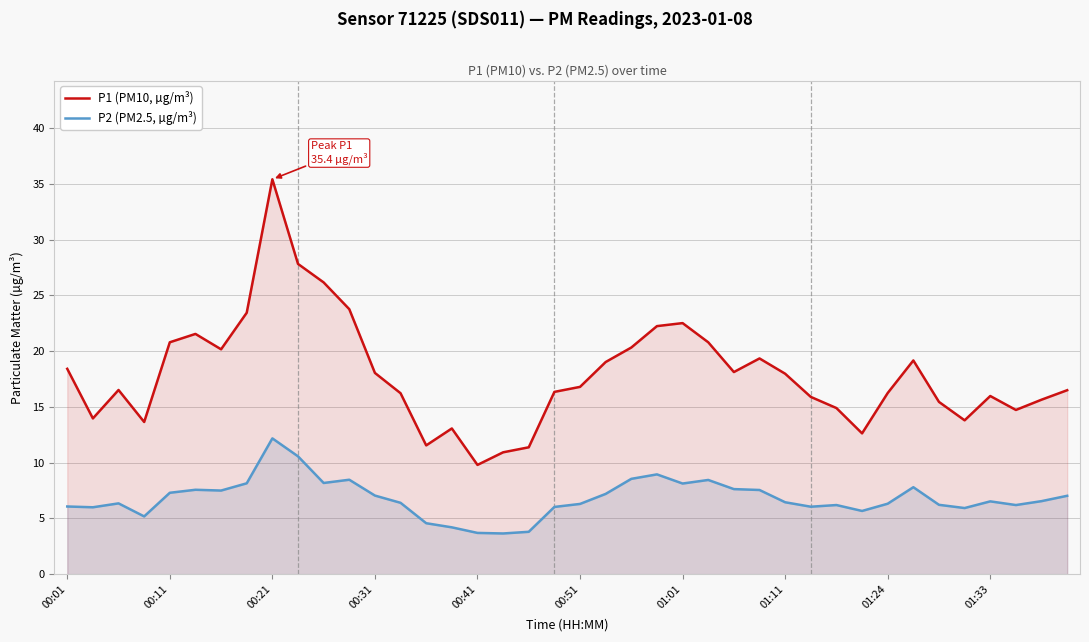

What is the total value across all series at 13?

22.6